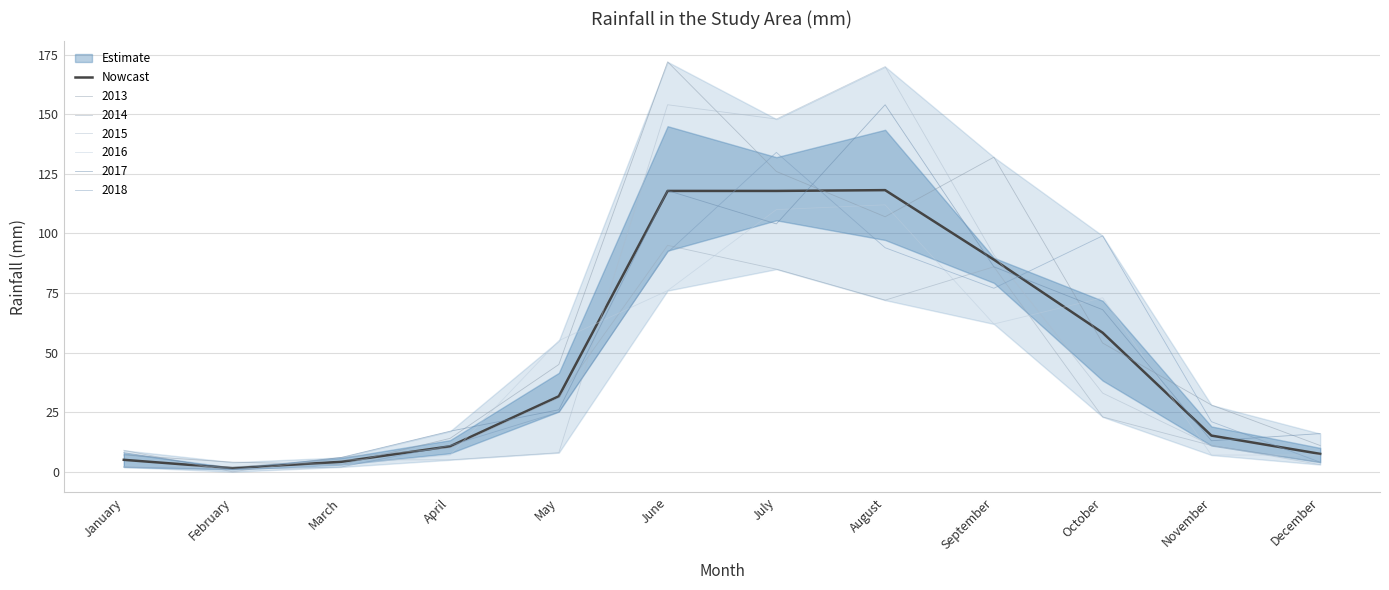

Approximately how many times larger is the value at November compared to February?

10.1